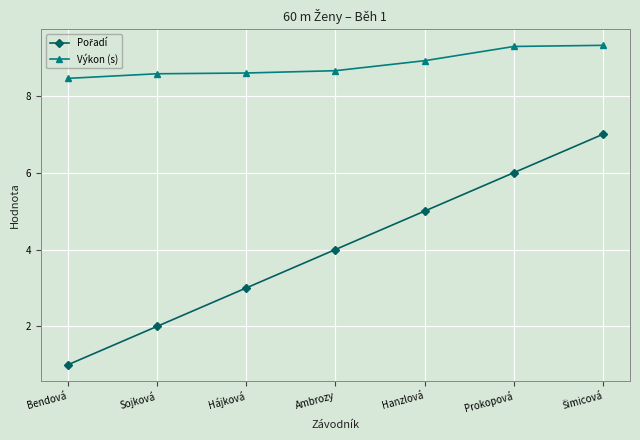

What is the difference between the second highest and minimum values in the Výkon (s) series?

0.8